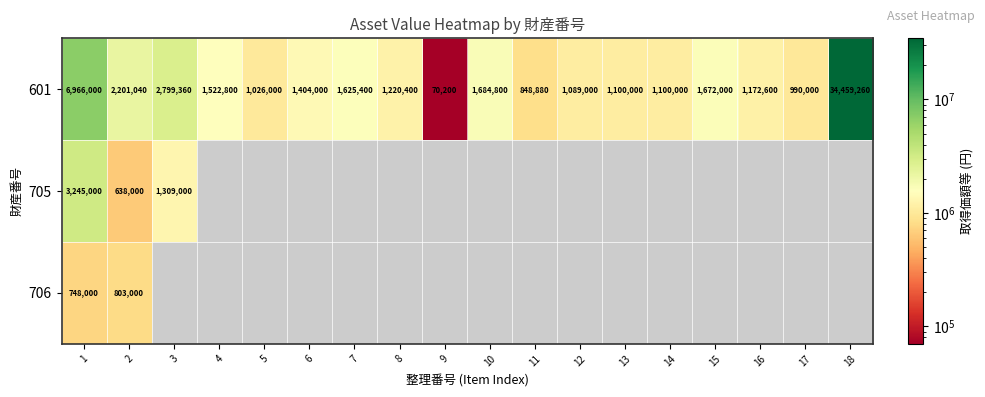

The value of 601 at 7 is 758666. True or false?

False